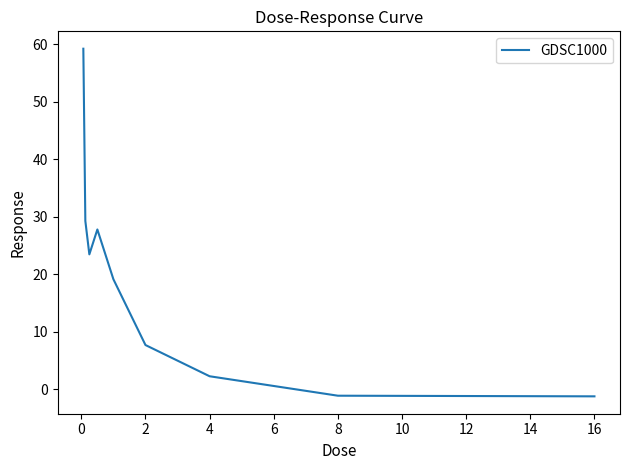

What is the greatest value displayed?

59.2